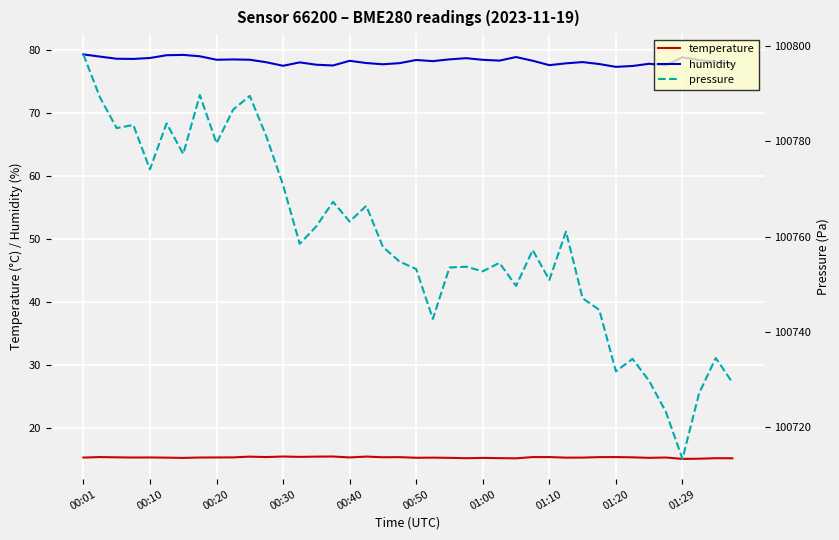

What is the spread (max minus min) of values at 11?

100765.7